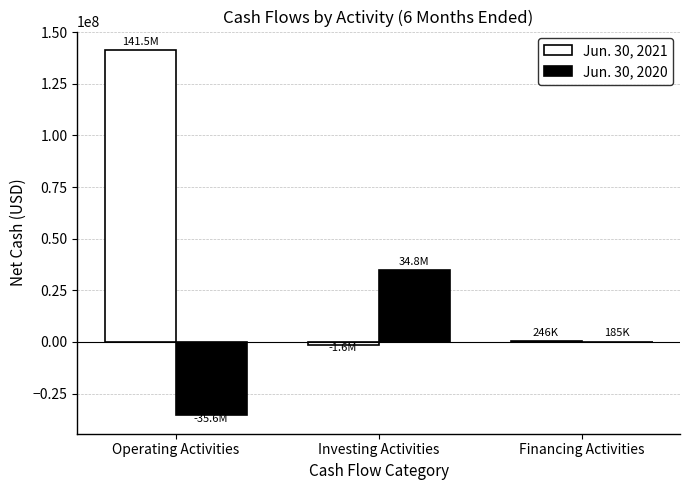

Is the value of Jun. 30, 2020 at Operating Activities greater than the value of Jun. 30, 2021 at Investing Activities?

No